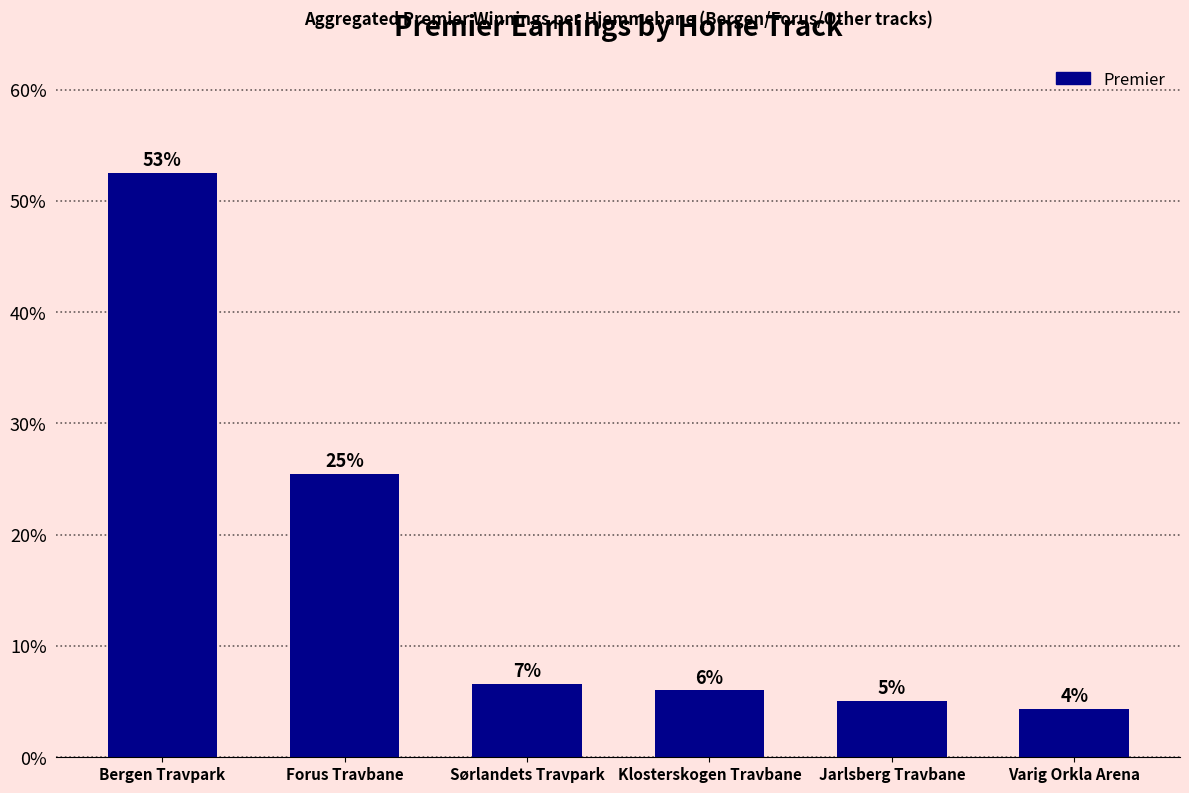

Reading right to left, what are all the values shown in this chart?

4.4	5.1	6.0	6.6	25.5	52.5